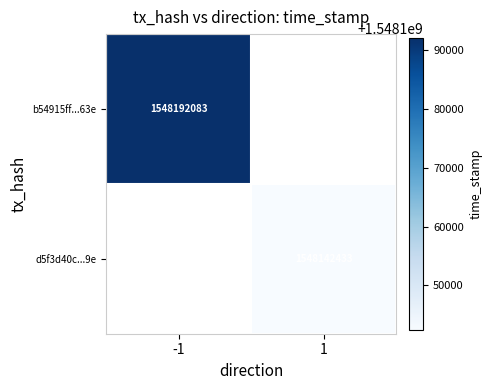

Is the value of b54915ff...63e at -1 greater than the value of d5f3d40c...9e at 1?

Yes